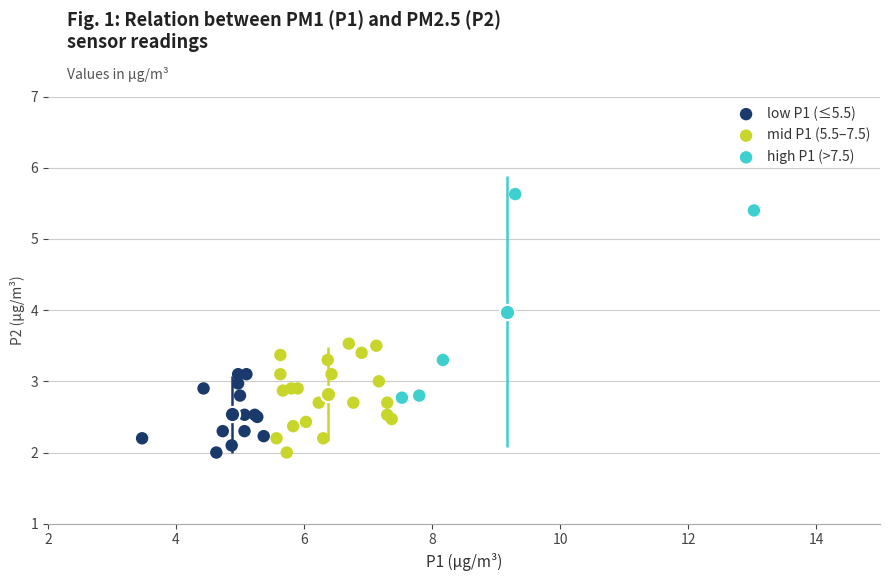

Which series reaches the maximum Y coordinate?

high P1 (>7.5)